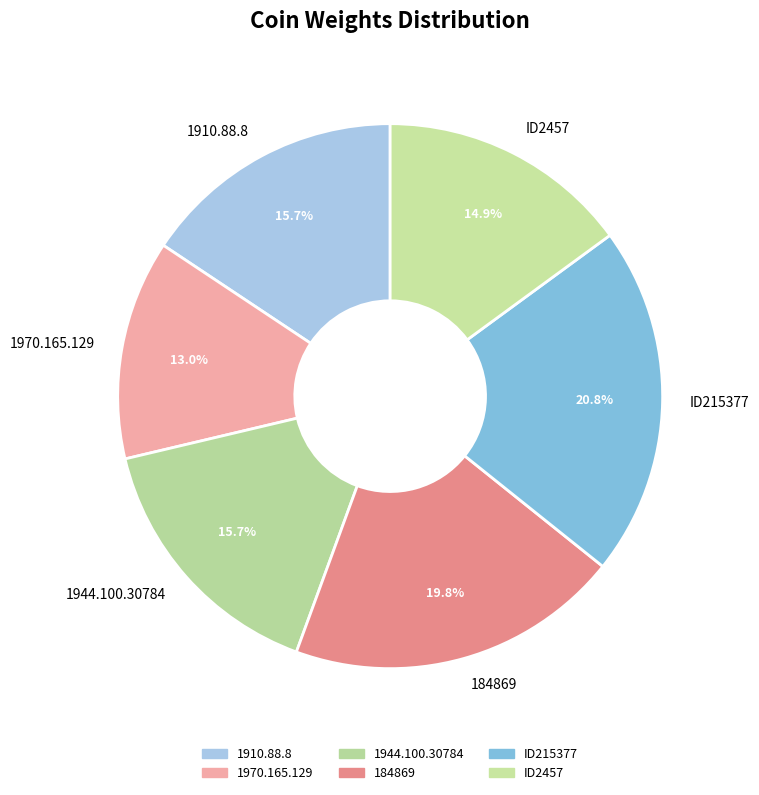

True or false: 1944.100.30784 accounts for 16% of the total.

True